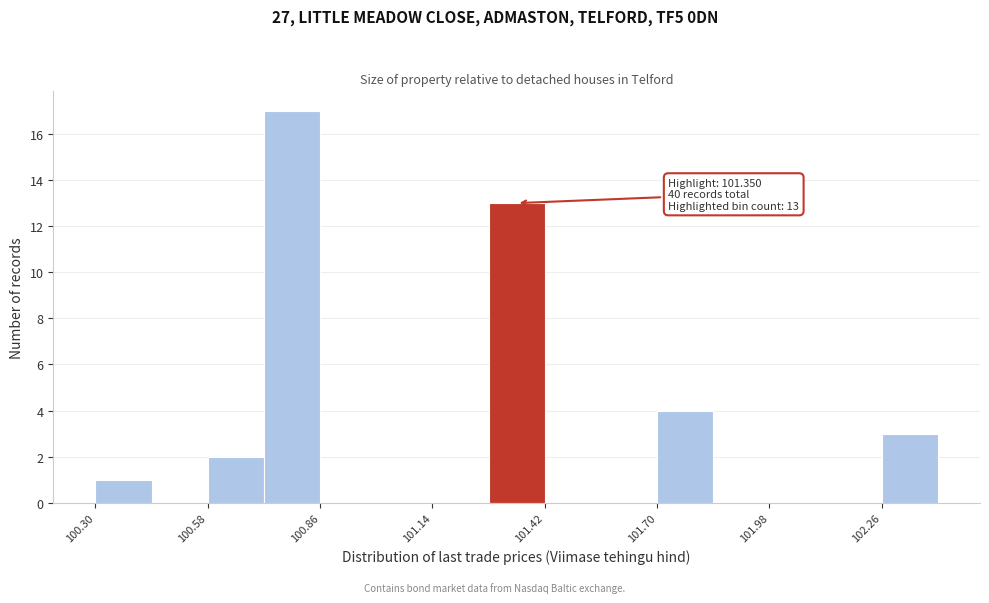

Read against the x-axis, roughly where is the centre of the tallest bar?

100.80